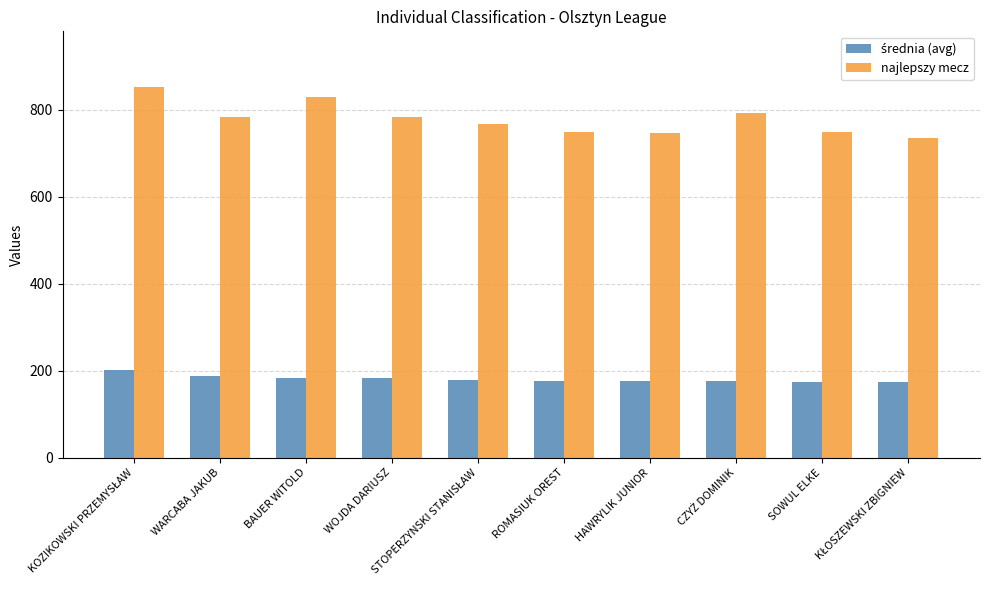

What is the greatest value displayed?

853.0